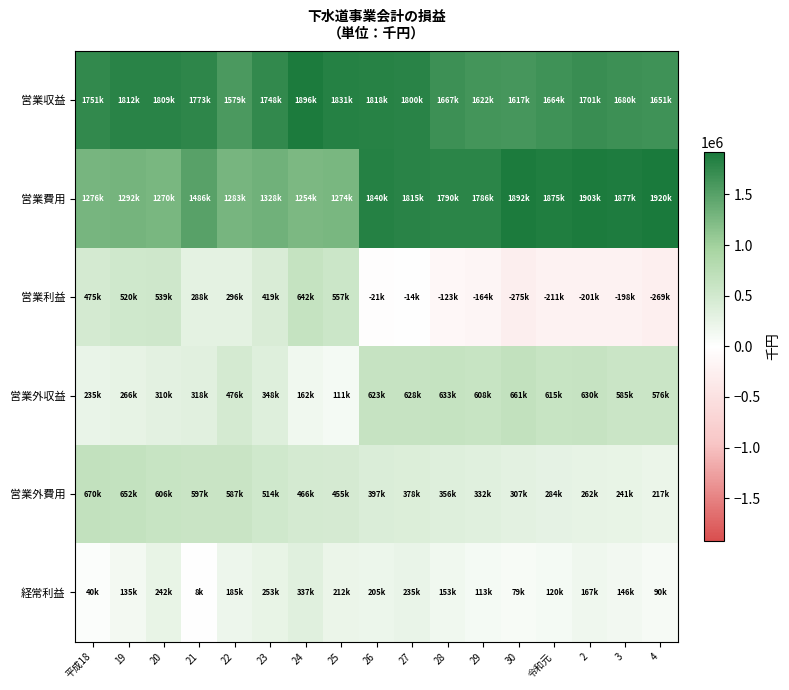

At which category does the chart reach its minimum across all series?

30